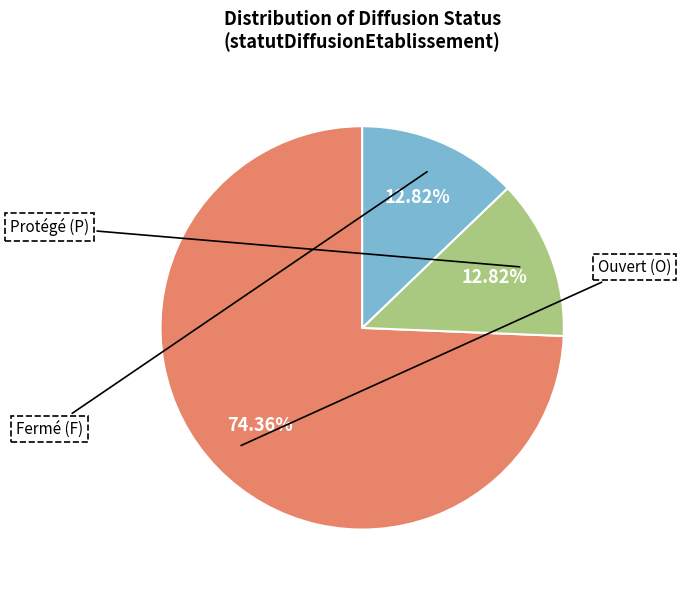

Is there any slice that represents more than half of the pie?

Yes